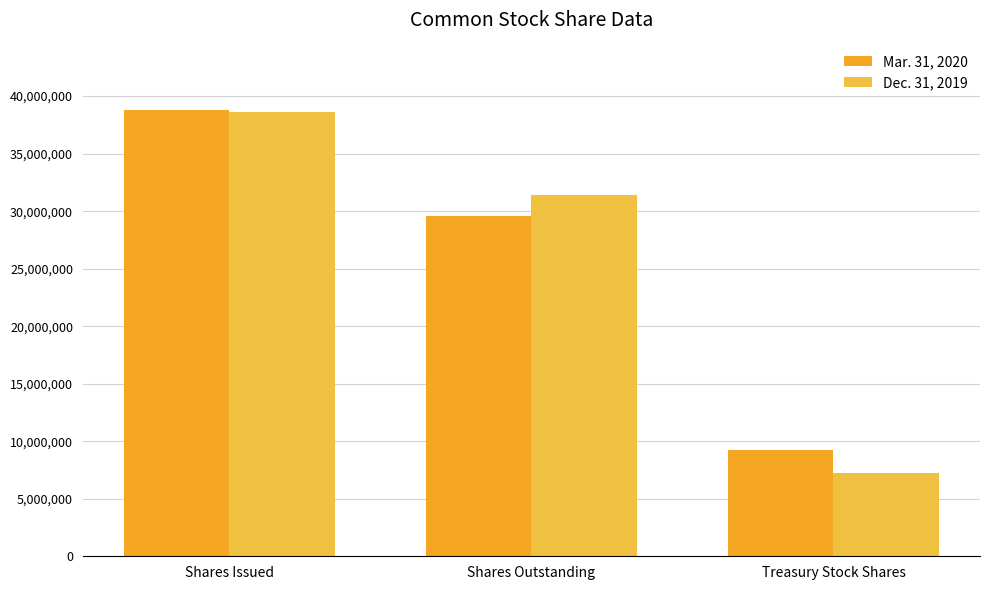

At Treasury Stock Shares, list the series in order from largest to smallest.

Mar. 31, 2020, Dec. 31, 2019